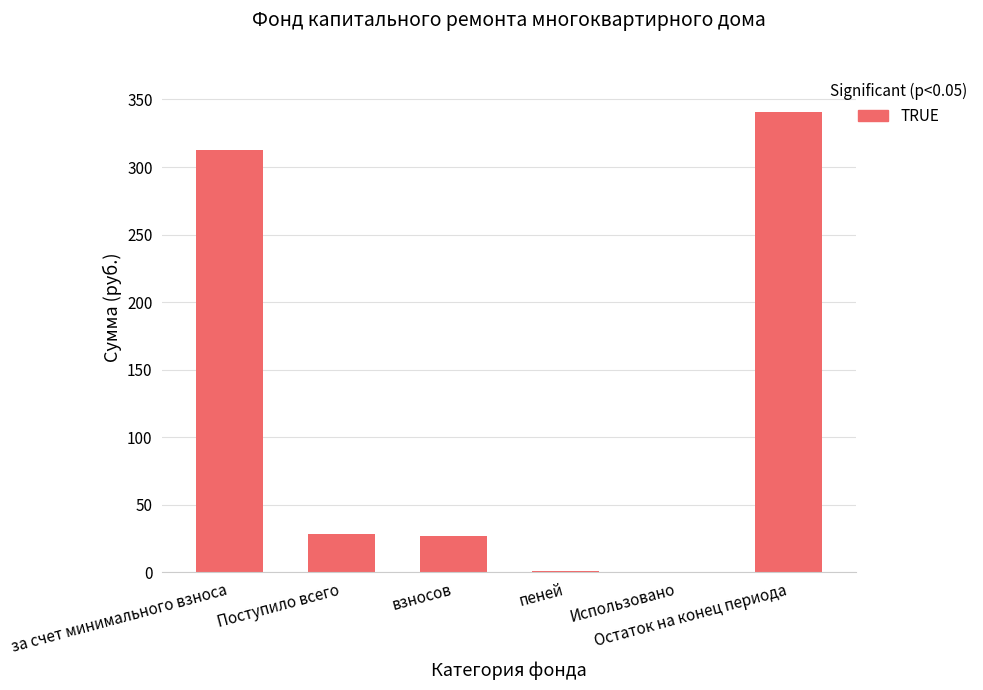

What is the sum of all values?

710.1